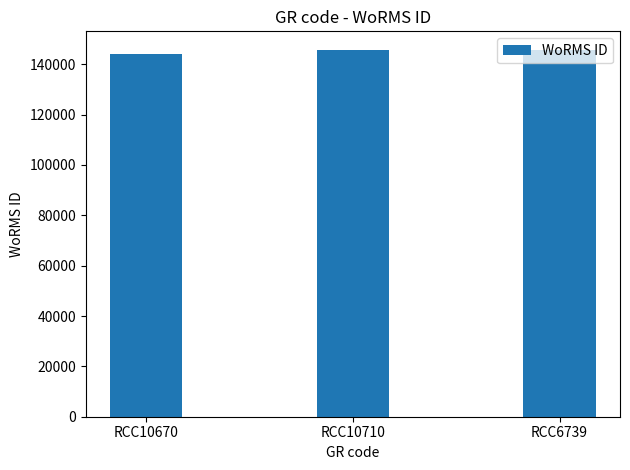

What is the value of the 2nd bar from the left?

145791